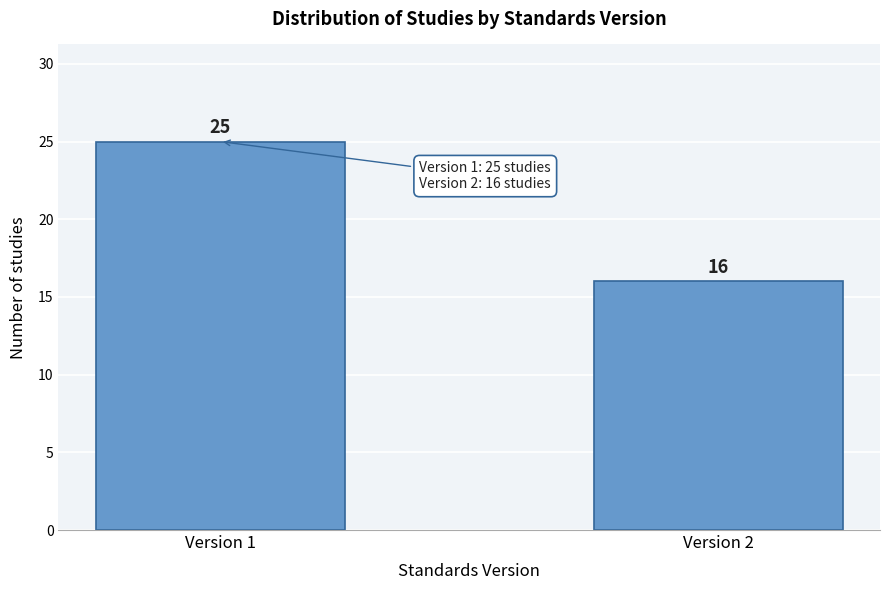

Reading left to right, extract all data points from this chart.

Version 1=25	Version 2=16